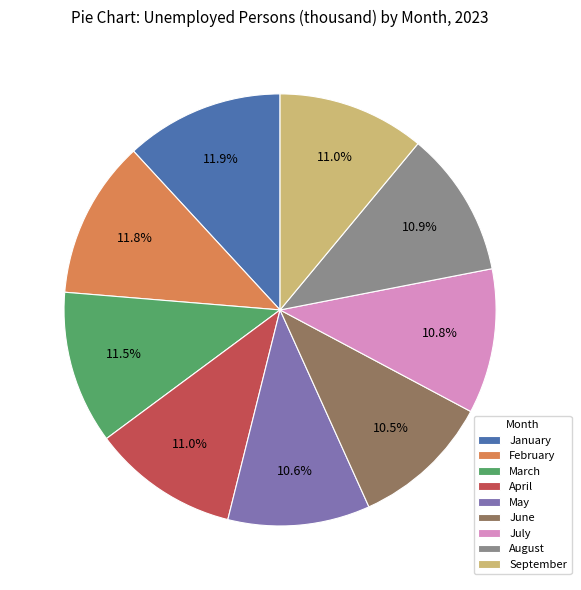

Approximately how many times larger is the value at March compared to May?

1.1